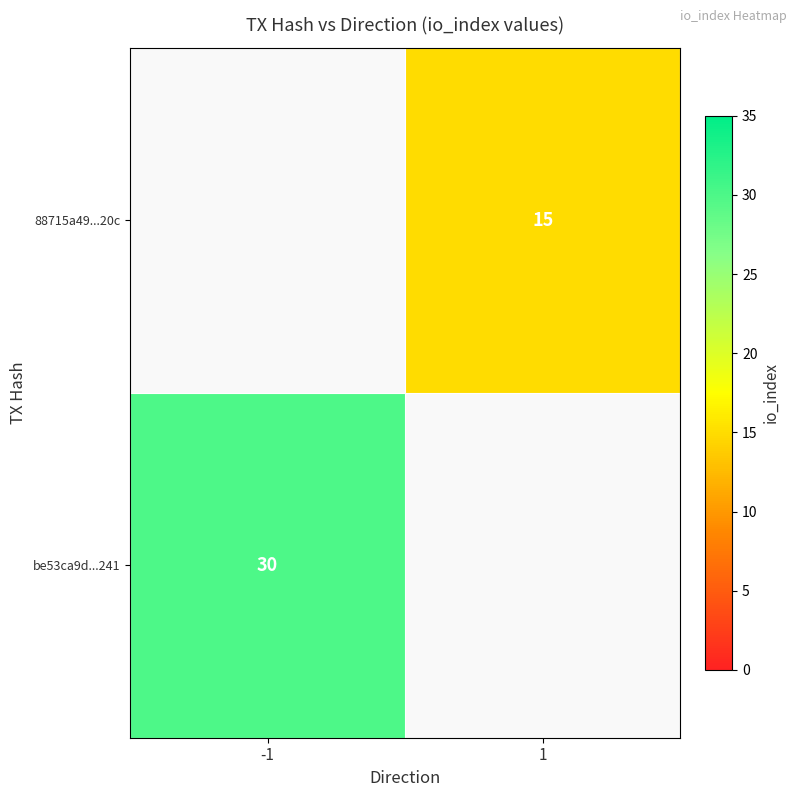

The value of 88715a49...20c at 1 is 15. True or false?

True